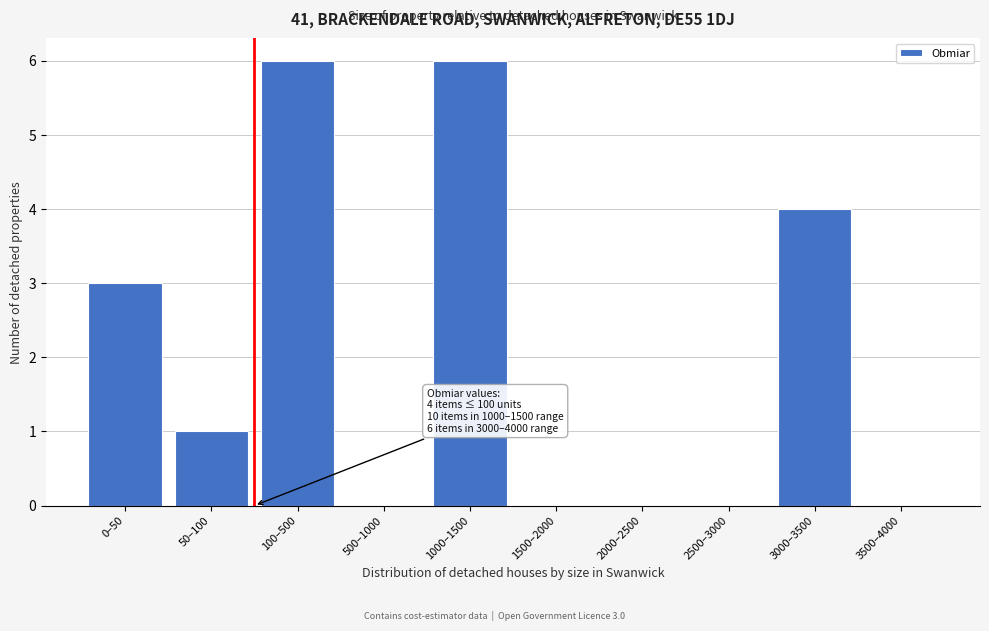

Reading left to right, extract all data points from this chart.

0–50=3	50–100=1	100–500=6	500–1000=0	1000–1500=6	1500–2000=0	2000–2500=0	2500–3000=0	3000–3500=4	3500–4000=0